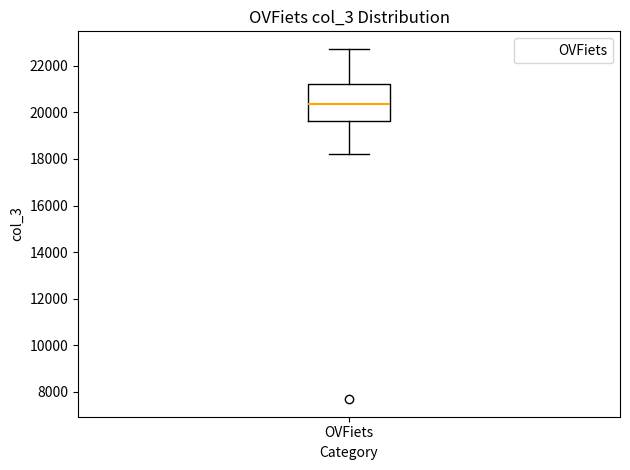

Where does the upper whisker of the box for OVFiets end on the y-axis? The values are not printed on the chart, so give them approximately, as read against the axis.

22800